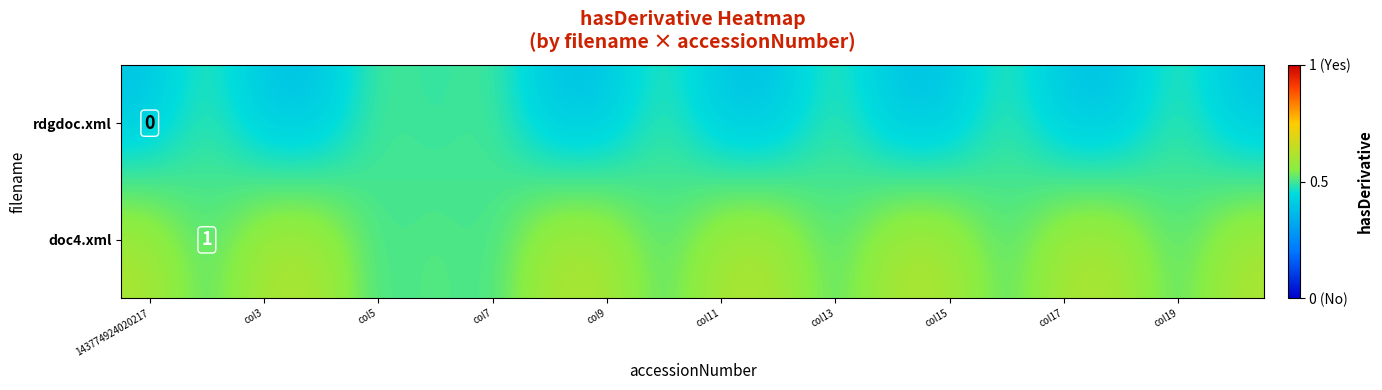

What is the highest value of the rdgdoc.xml series?

0.5